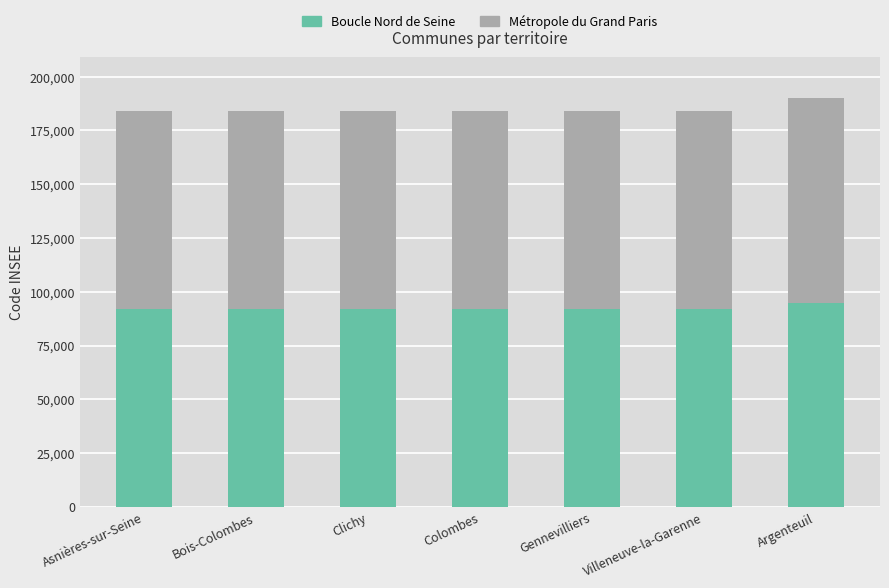

What is the highest value of the Boucle Nord de Seine series?

95018